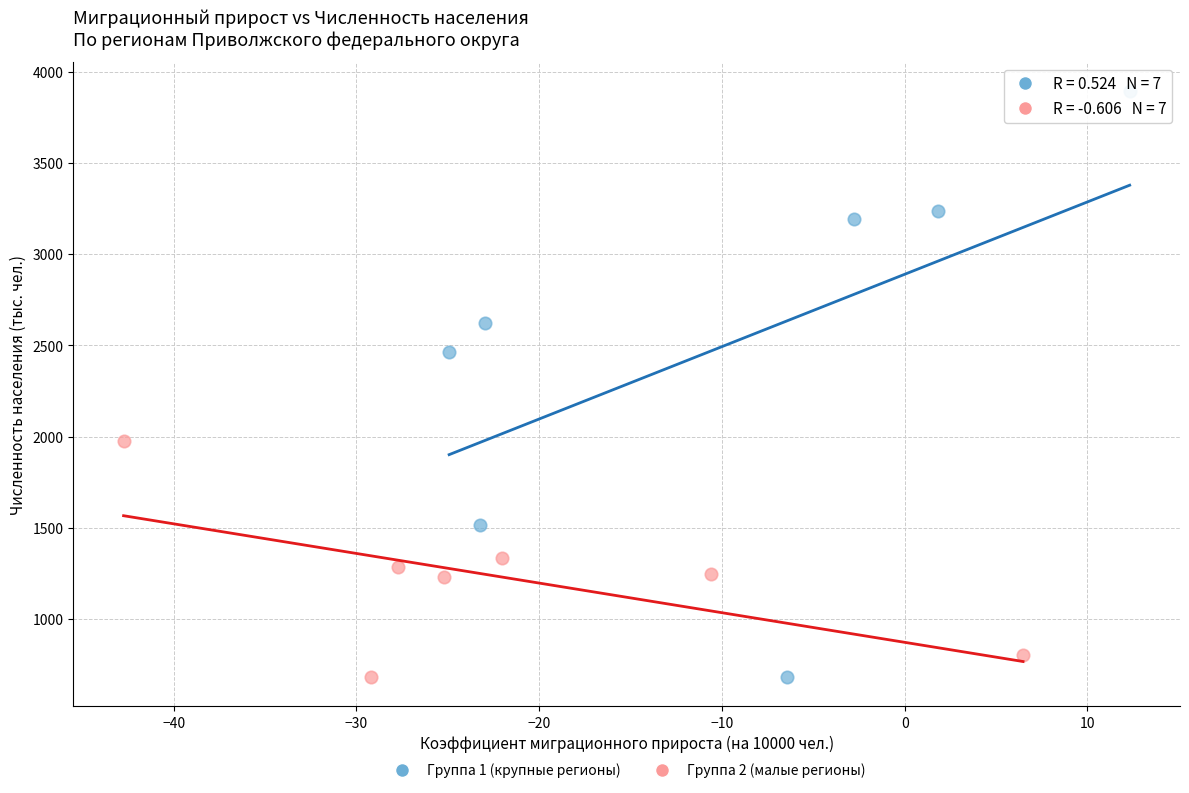

Which series has the widest spread of Y values?

Группа 1 (крупные регионы)